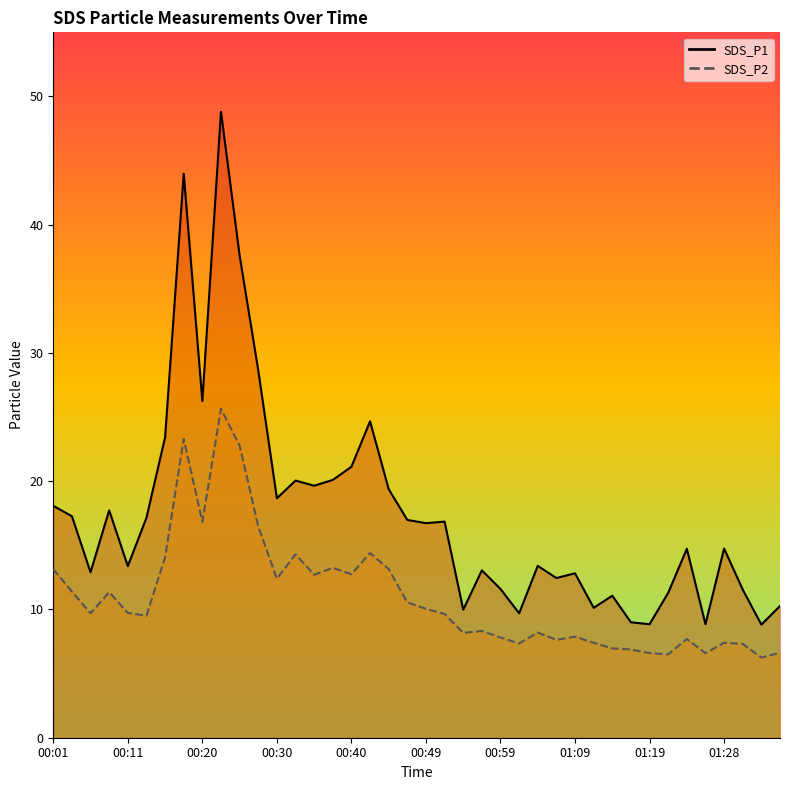

At 00:40, list the series in order from smallest to largest.

SDS_P2, SDS_P1